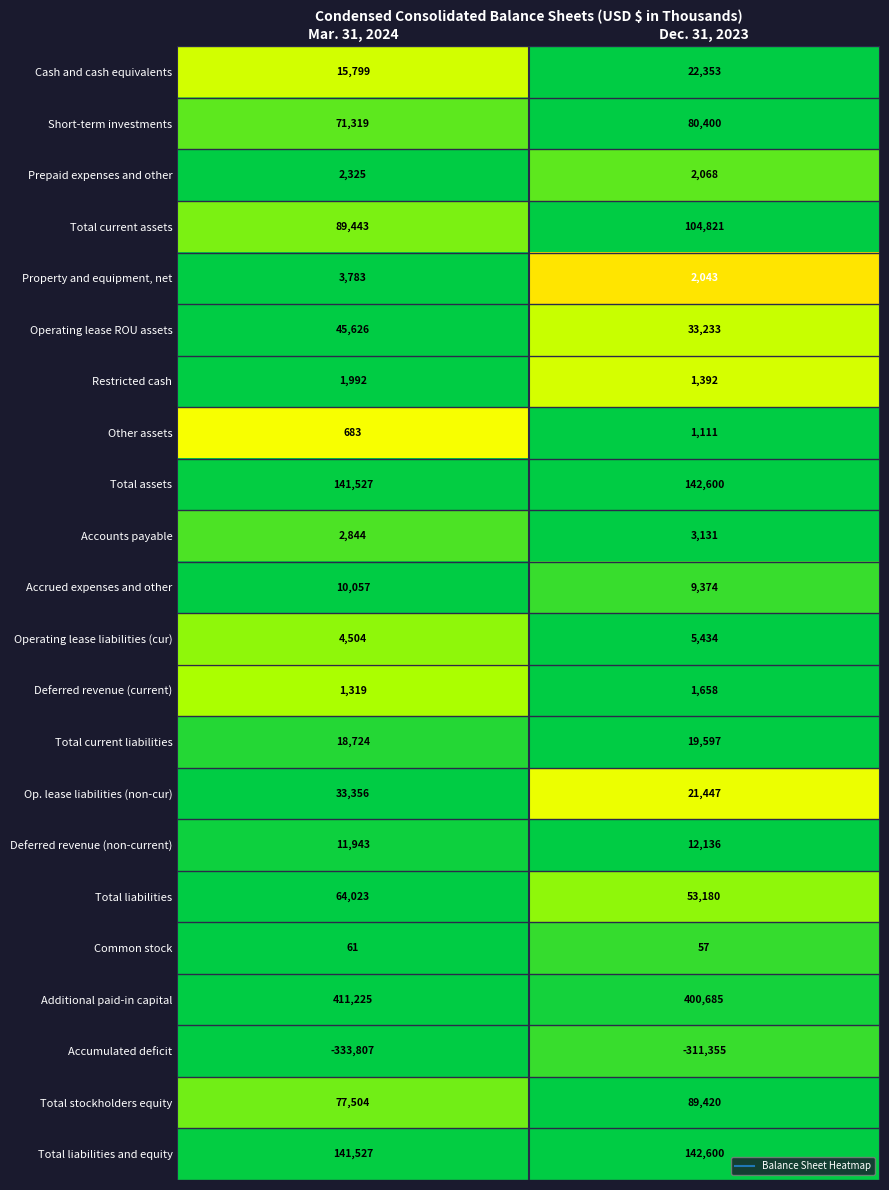

At which category does the chart reach its minimum across all series?

Mar. 31, 2024